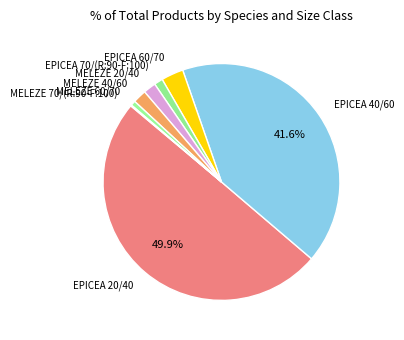

Between EPICEA 60/70 and EPICEA 20/40, which is larger?

EPICEA 20/40